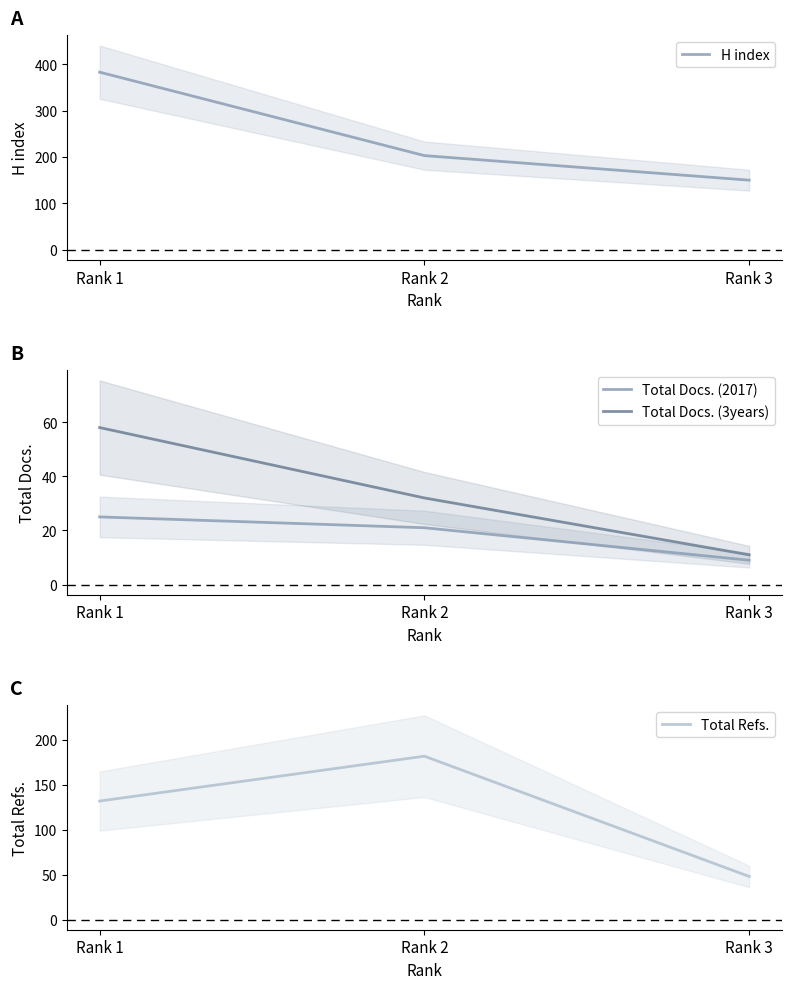

How many data points in Total Docs. (3years) are above 32?

1